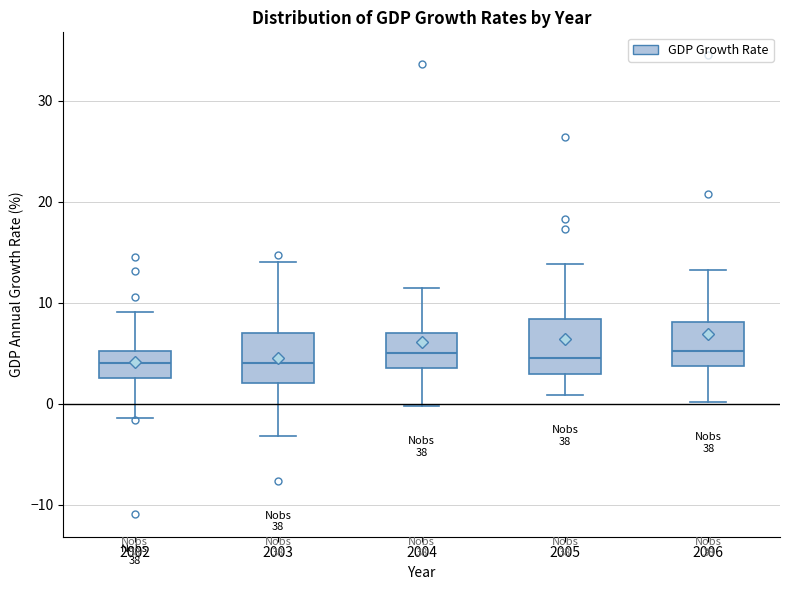

Reading left to right, transcribe this box plot: for each box, give where its median line is, the range the box spans, and where its two whiskers end, as read against the y-axis. The values are not printed on the chart, so give them approximately, as read against the axis.

2002: median 4, box 3 to 5, whiskers -1 to 9
2003: median 4, box 2 to 7, whiskers -3 to 14
2004: median 5, box 4 to 7, whiskers 0 to 11
2005: median 5, box 3 to 8, whiskers 1 to 14
2006: median 5, box 4 to 8, whiskers 0 to 13